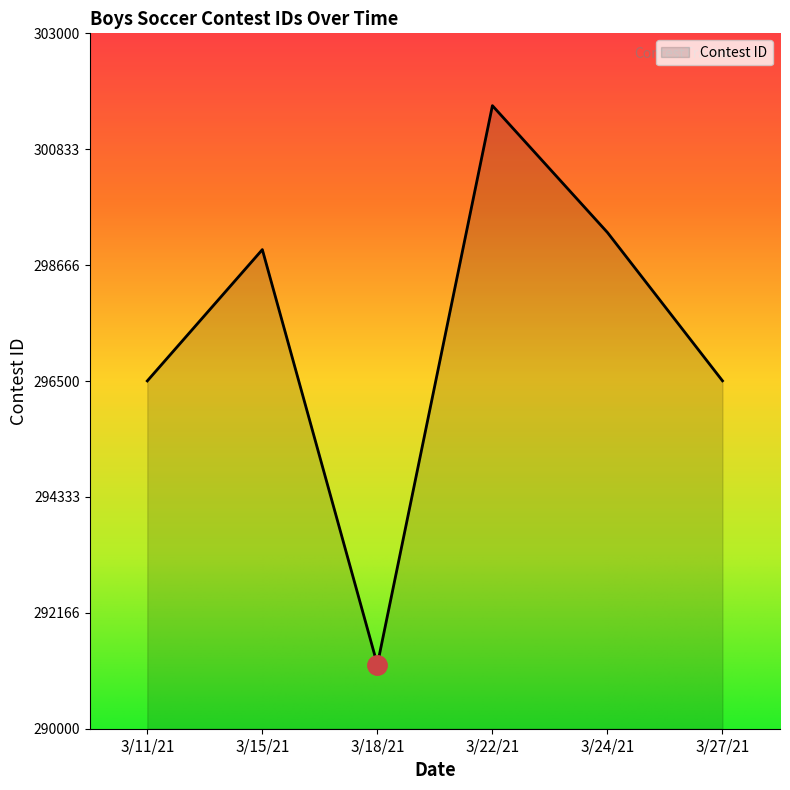

Where is the first local maximum?

3/15/21